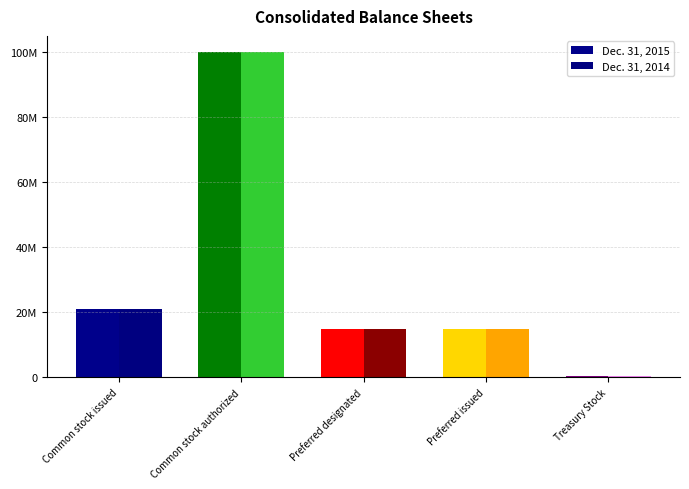

At Common stock issued, list the series in order from largest to smallest.

Dec. 31, 2015, Dec. 31, 2014